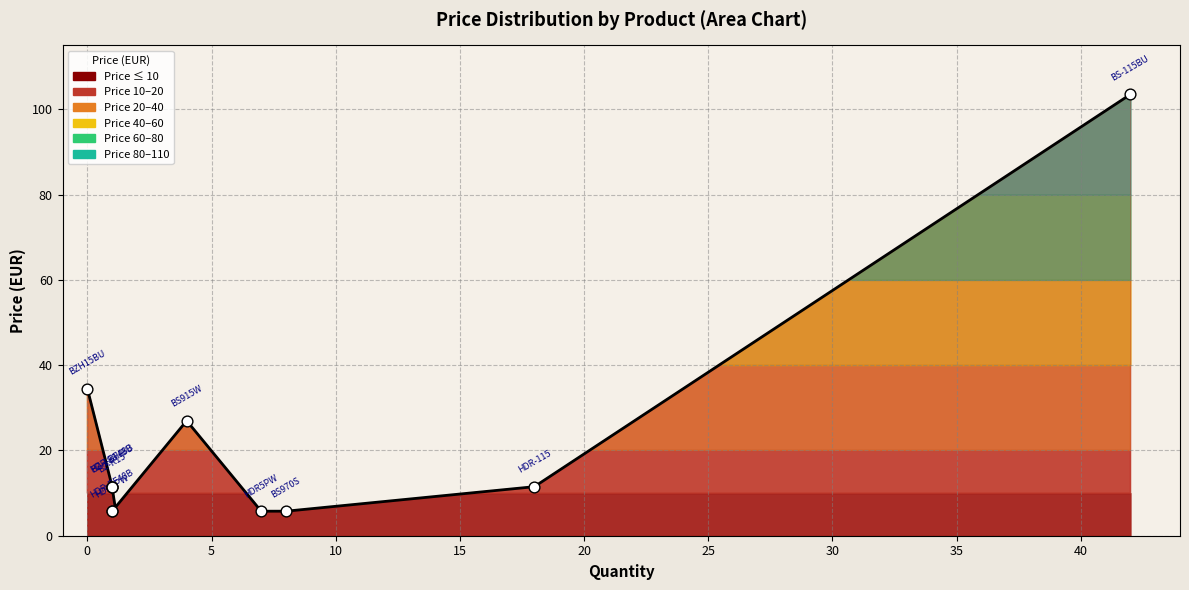

What is the ratio of the value at BZ-188IIBU to the value at BS-115BU?

0.1